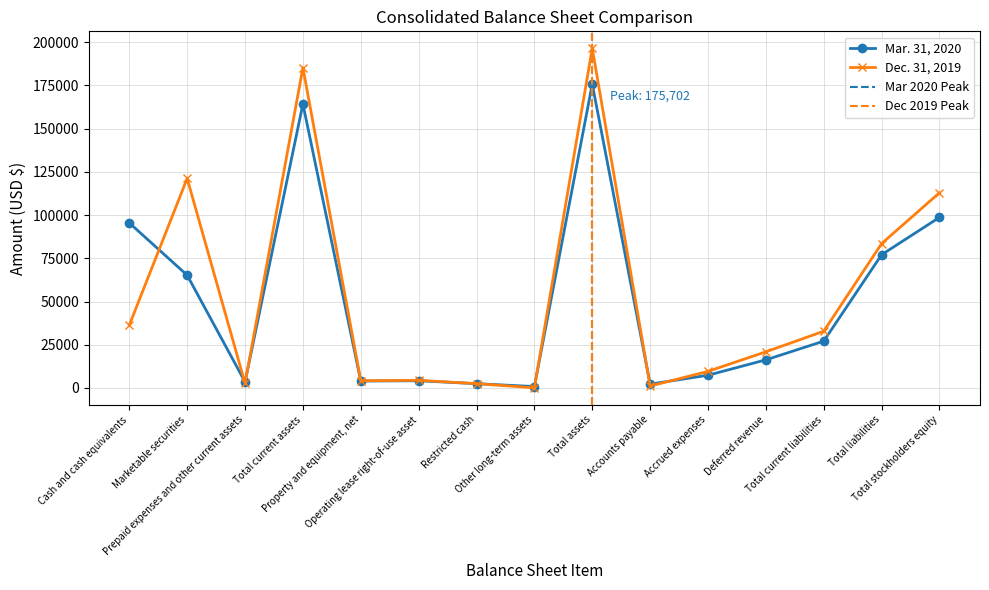

At how many categories does at least one series exceed 30130?

7